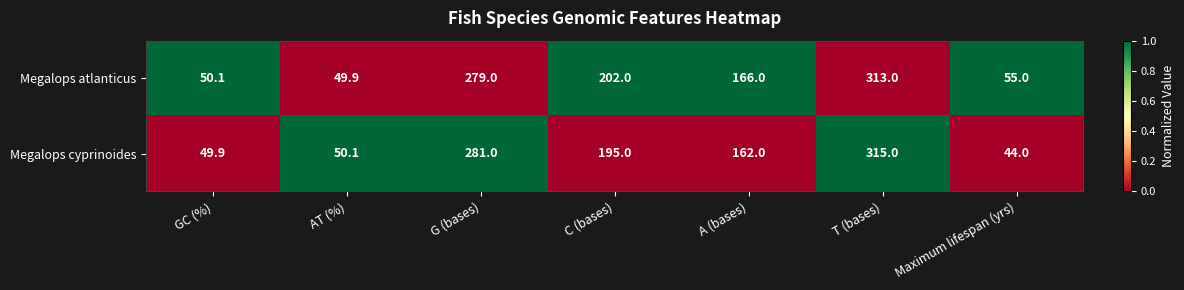

What is the difference between the highest and lowest values at Maximum lifespan (yrs)?

11.0